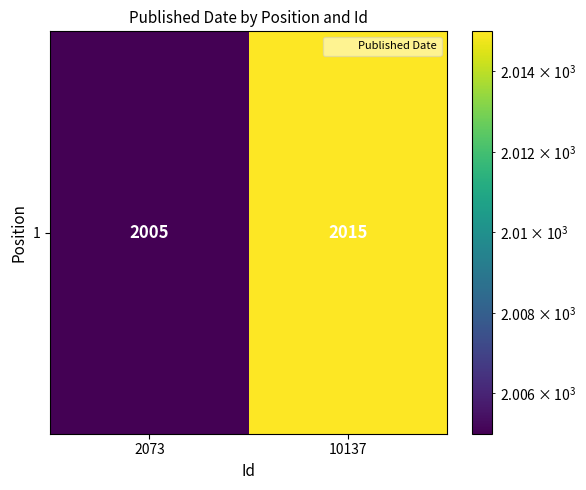

What is the difference between the maximum and minimum values?

10